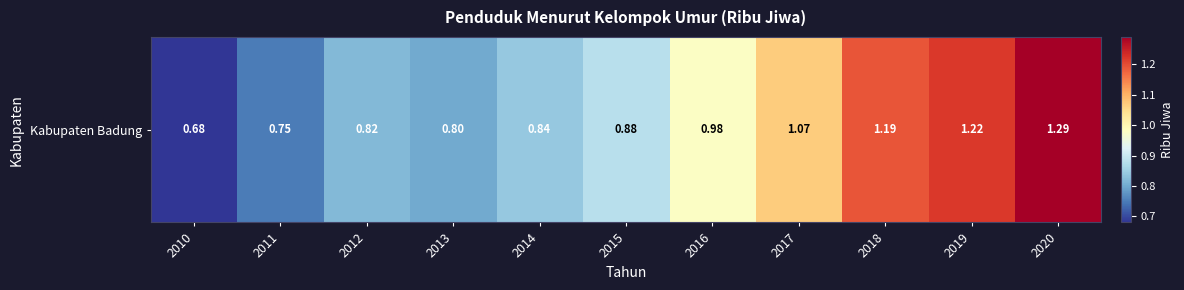

Is it true that the value at 2011 is 0.8?

True